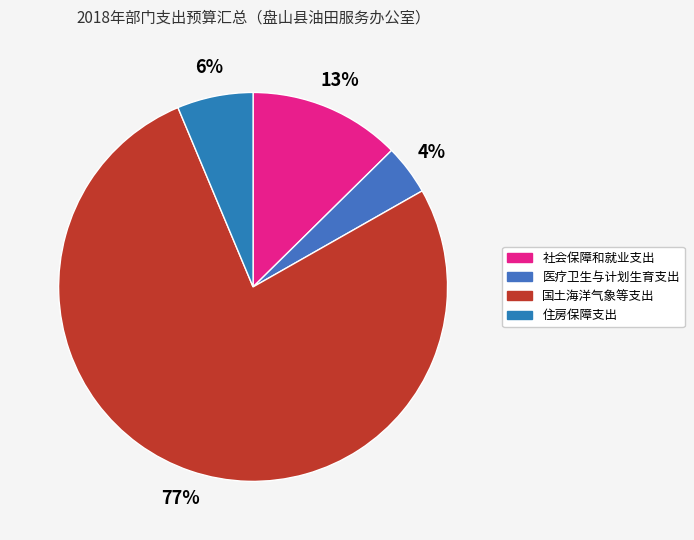

To the nearest percent, what is the average slice percentage?

25%